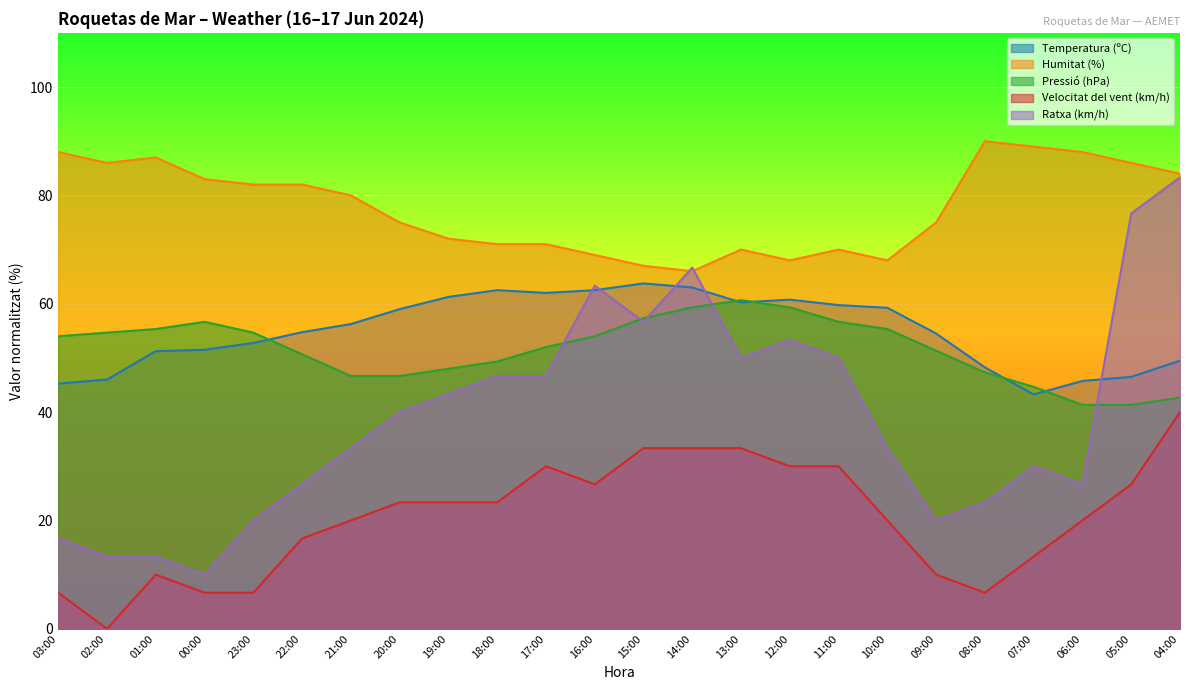

Reading left to right, transcribe all the data shown in this chart.

Temperatura (ºC): 03:00=45.2	02:00=46.0	01:00=51.2	00:00=51.5	23:00=52.8	22:00=54.8	21:00=56.2	20:00=59.0	19:00=61.3	18:00=62.5	17:00=62.0	16:00=62.5	15:00=63.7	14:00=63.0	13:00=60.2	12:00=60.8	11:00=59.7	10:00=59.2	09:00=54.5	08:00=48.3	07:00=43.2	06:00=45.8	05:00=46.5	04:00=49.5
Humitat (%): 03:00=88.0	02:00=86.0	01:00=87.0	00:00=83.0	23:00=82.0	22:00=82.0	21:00=80.0	20:00=75.0	19:00=72.0	18:00=71.0	17:00=71.0	16:00=69.0	15:00=67.0	14:00=66.0	13:00=70.0	12:00=68.0	11:00=70.0	10:00=68.0	09:00=75.0	08:00=90.0	07:00=89.0	06:00=88.0	05:00=86.0	04:00=84.0
Pressió (hPa): 03:00=54.0	02:00=54.7	01:00=55.3	00:00=56.7	23:00=54.7	22:00=50.7	21:00=46.7	20:00=46.7	19:00=48.0	18:00=49.3	17:00=52.0	16:00=54.0	15:00=57.3	14:00=59.3	13:00=60.7	12:00=59.3	11:00=56.7	10:00=55.3	09:00=51.3	08:00=47.3	07:00=44.7	06:00=41.3	05:00=41.3	04:00=42.7
Velocitat del vent (km/h): 03:00=6.7	02:00=0.0	01:00=10.0	00:00=6.7	23:00=6.7	22:00=16.7	21:00=20.0	20:00=23.3	19:00=23.3	18:00=23.3	17:00=30.0	16:00=26.7	15:00=33.3	14:00=33.3	13:00=33.3	12:00=30.0	11:00=30.0	10:00=20.0	09:00=10.0	08:00=6.7	07:00=13.3	06:00=20.0	05:00=26.7	04:00=40.0
Ratxa (km/h): 03:00=16.7	02:00=13.3	01:00=13.3	00:00=10.0	23:00=20.0	22:00=26.7	21:00=33.3	20:00=40.0	19:00=43.3	18:00=46.7	17:00=46.7	16:00=63.3	15:00=56.7	14:00=66.7	13:00=50.0	12:00=53.3	11:00=50.0	10:00=33.3	09:00=20.0	08:00=23.3	07:00=30.0	06:00=26.7	05:00=76.7	04:00=83.3